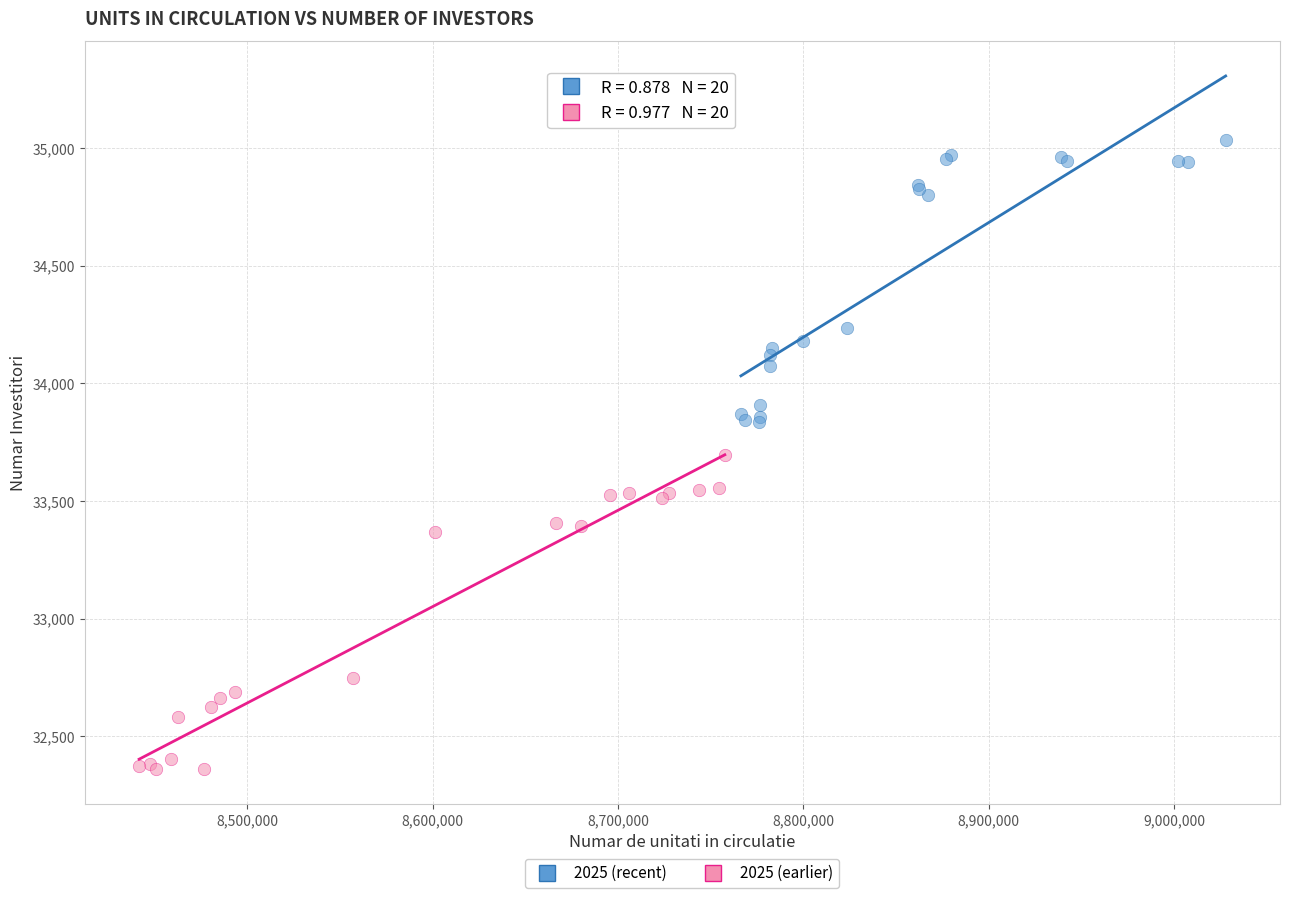

Which series reaches the minimum Y coordinate?

2025 (earlier)